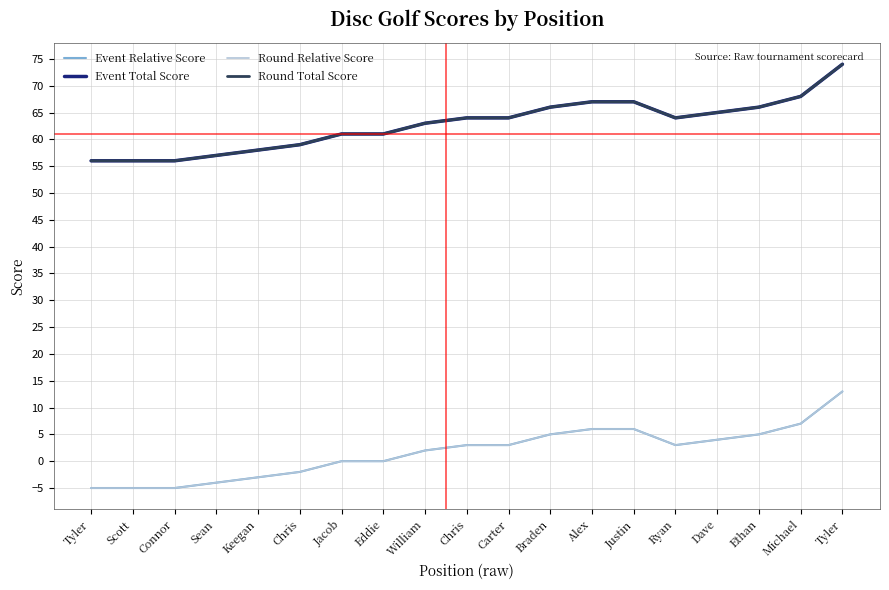

Does the chart display data point markers on the line(s)?

No